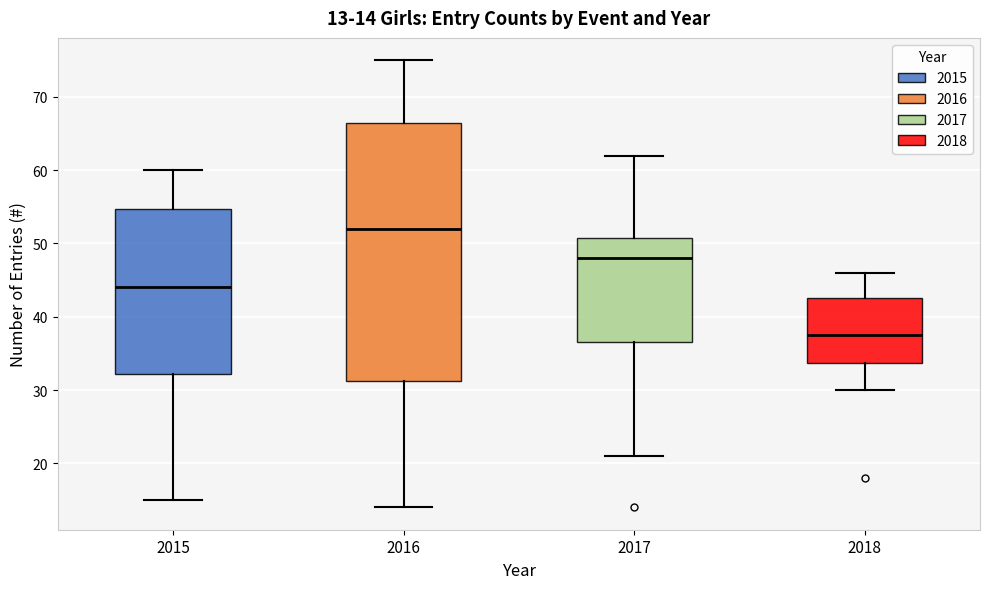

Which box has the highest median line?

2016